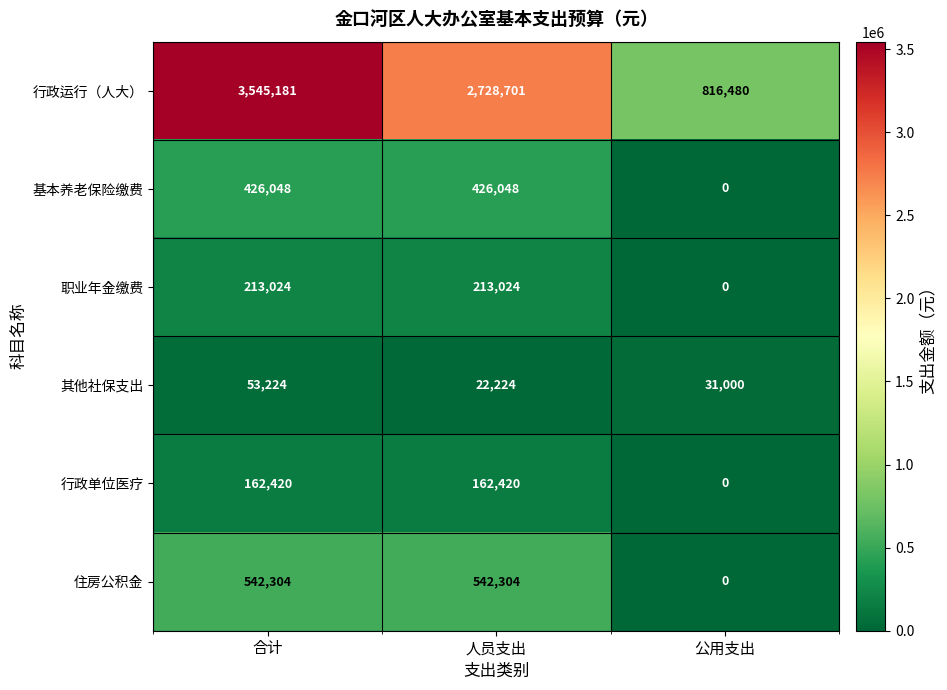

At which category is the sum across all series the highest?

合计